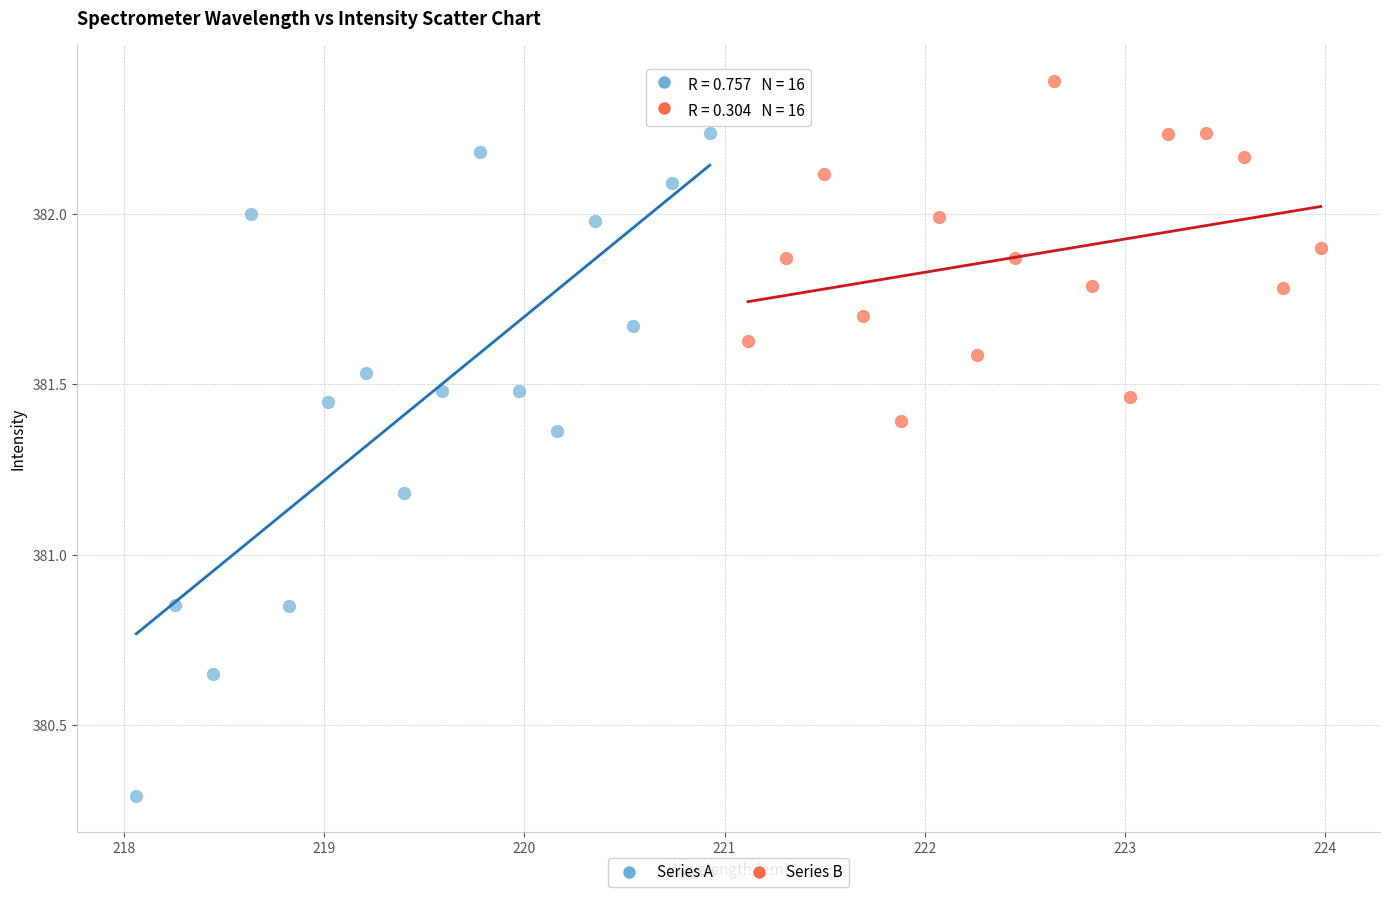

Which series has the widest spread of Y values?

Series A